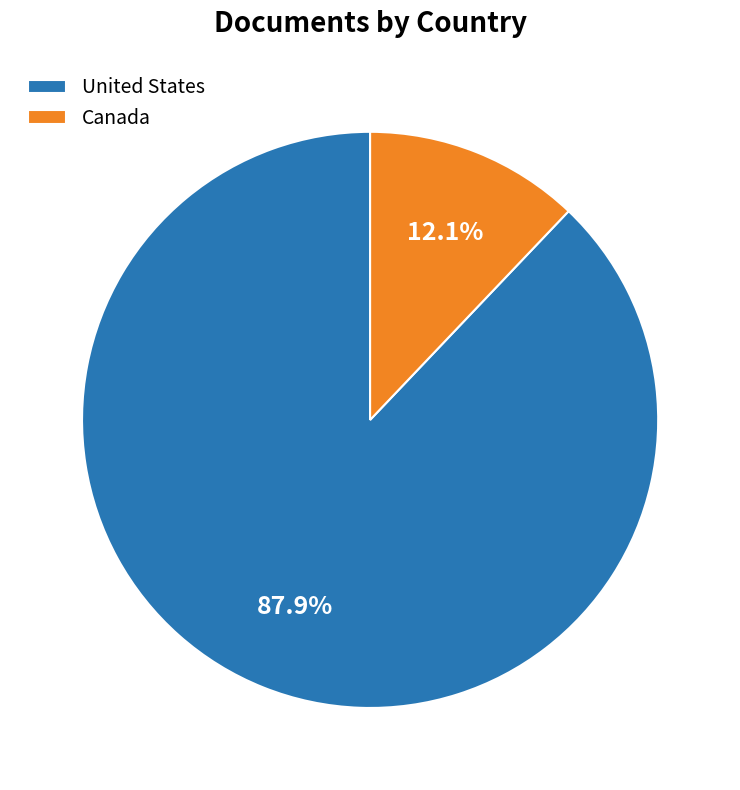

Rank the categories by value from highest to lowest.

United States, Canada